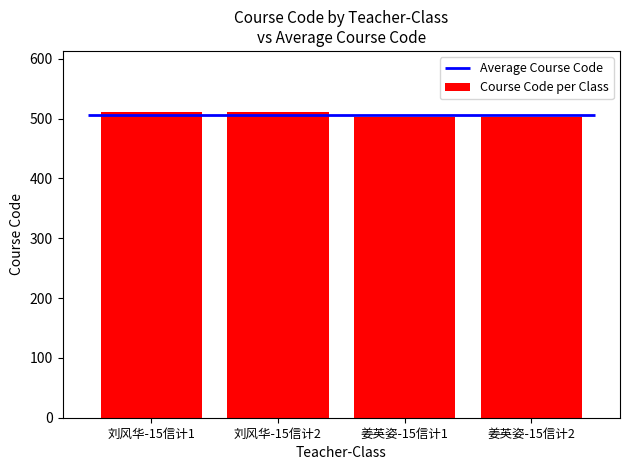

Approximately how many times larger is the value at 姜英姿-15信计1 compared to 姜英姿-15信计2?

1.0